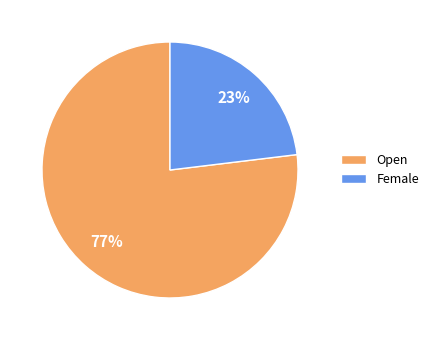

To the nearest percent, what is the difference between the largest and smallest slice percentages?

54%